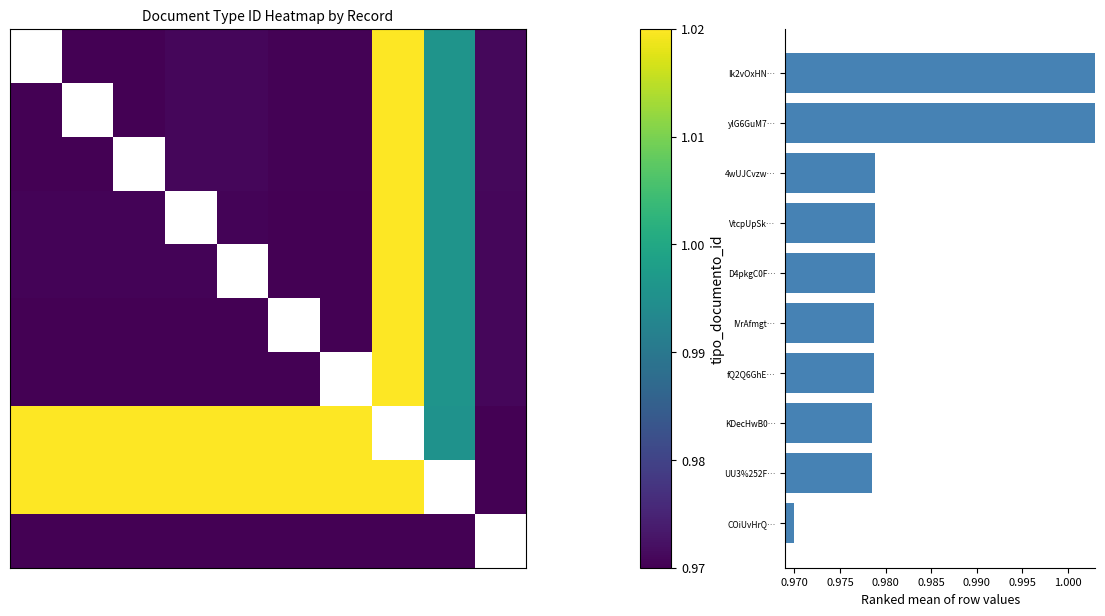

Count the number of data series in this chart.

11